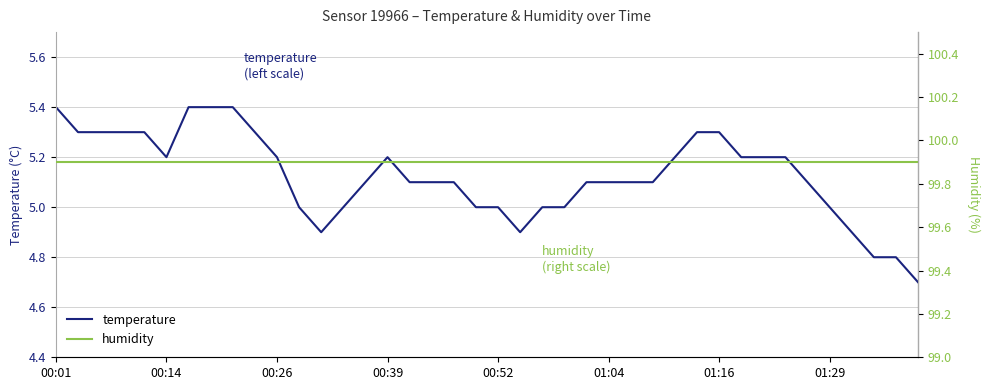

True or false: temperature and humidity intersect in this chart.

False